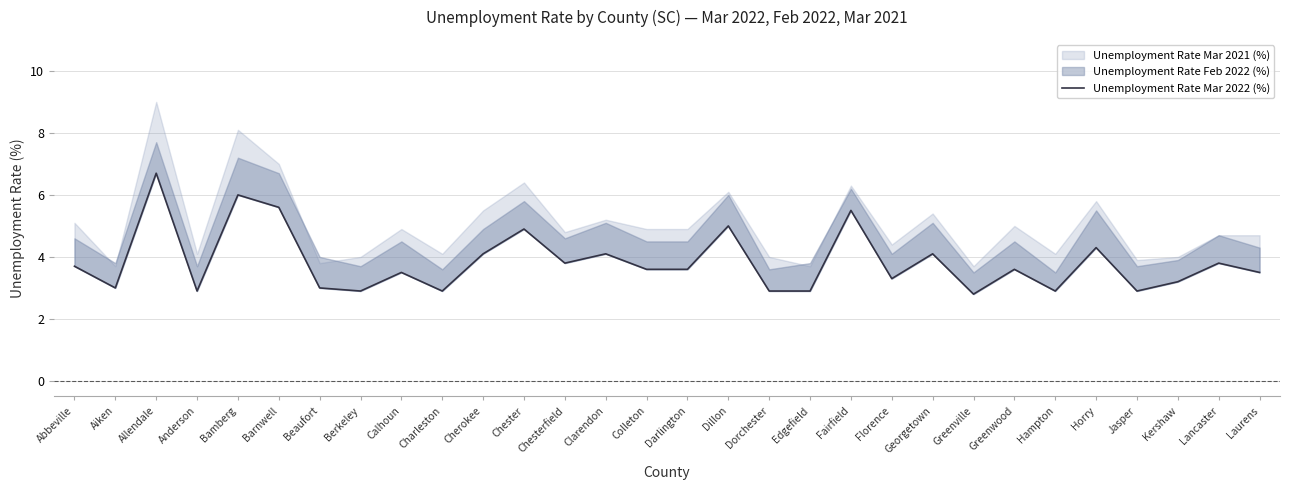

The chart shows a value of 10.1 at Allendale. True or false?

False